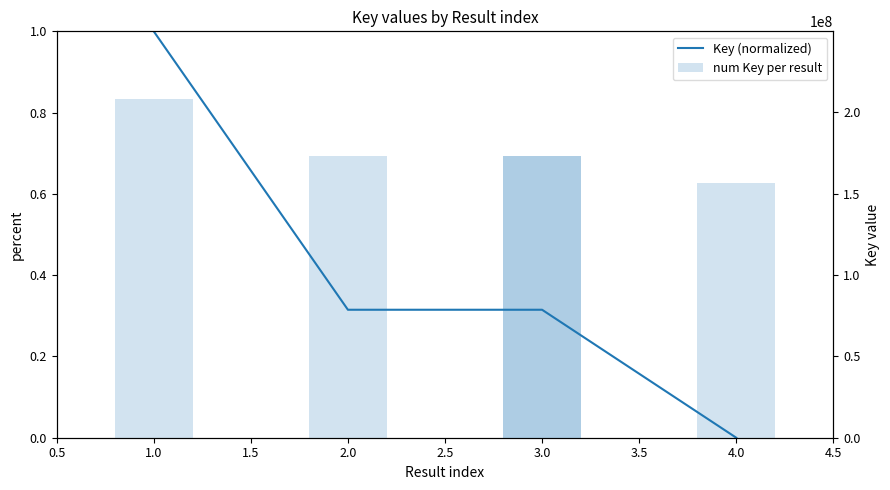

What is the lowest value of the num Key per result series?

156756408.0